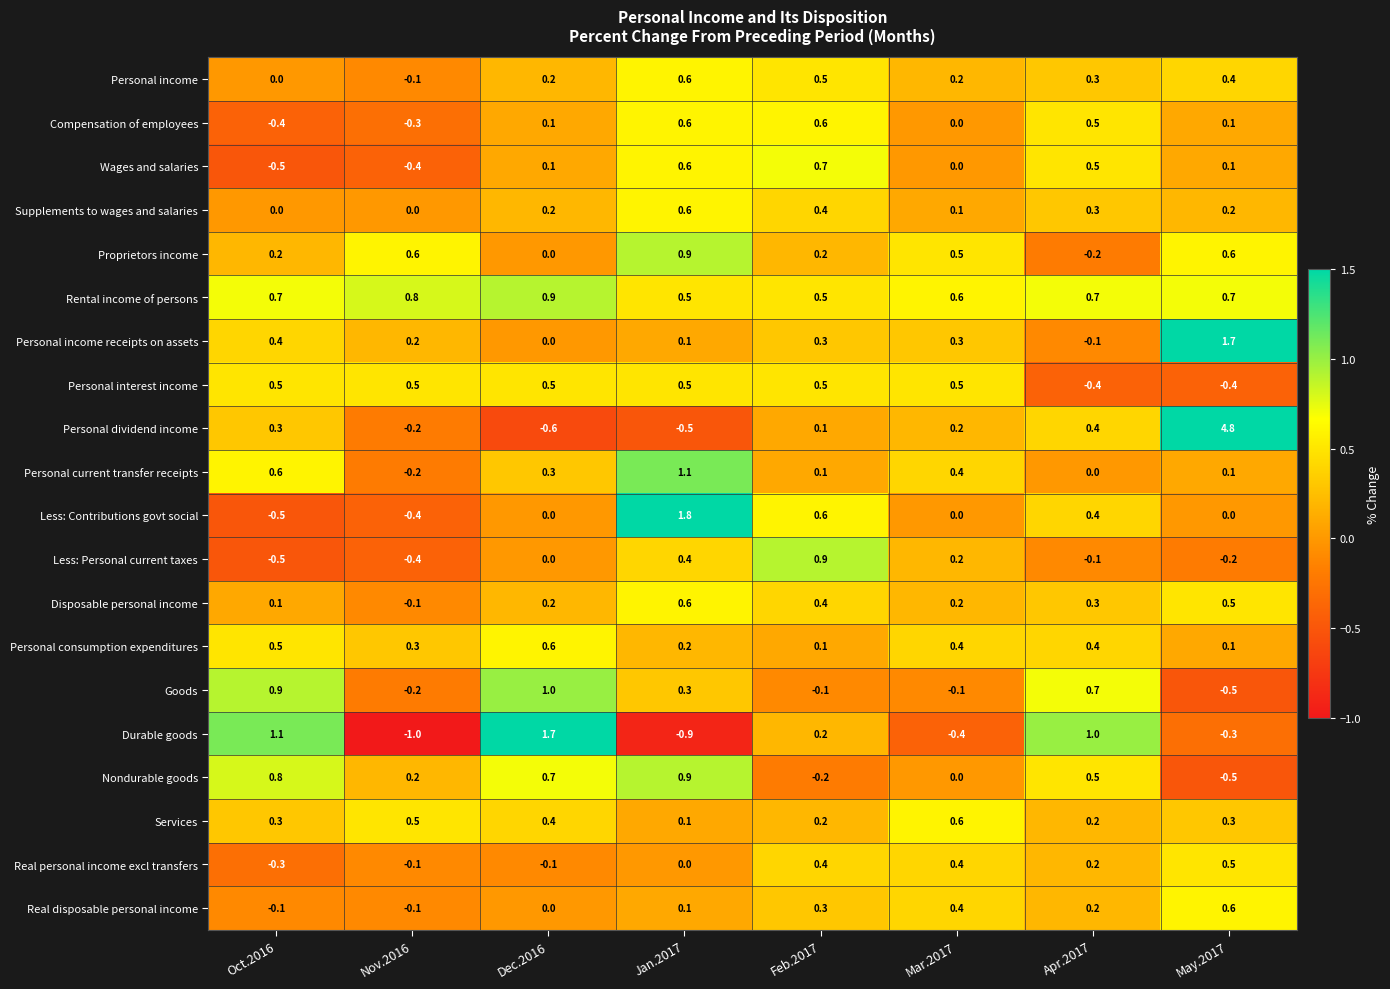

Count the Disposable personal income values in the range 0 to 1.

7